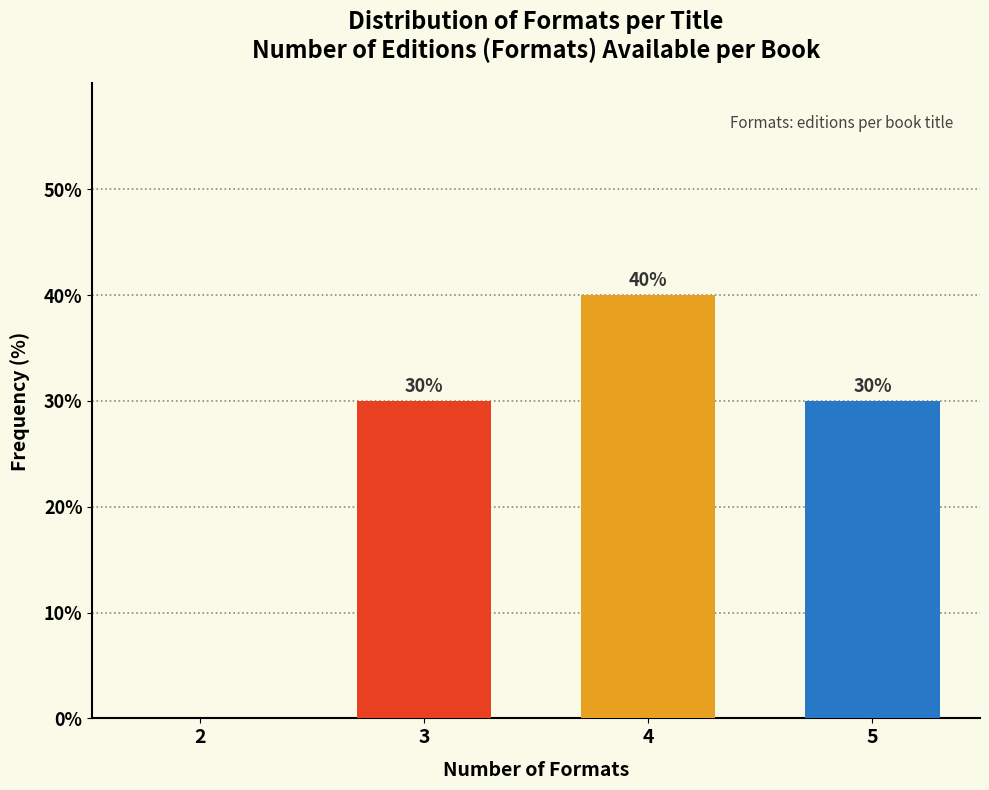

Reading left to right, list all the values displayed in this chart.

2=0	3=30	4=40	5=30